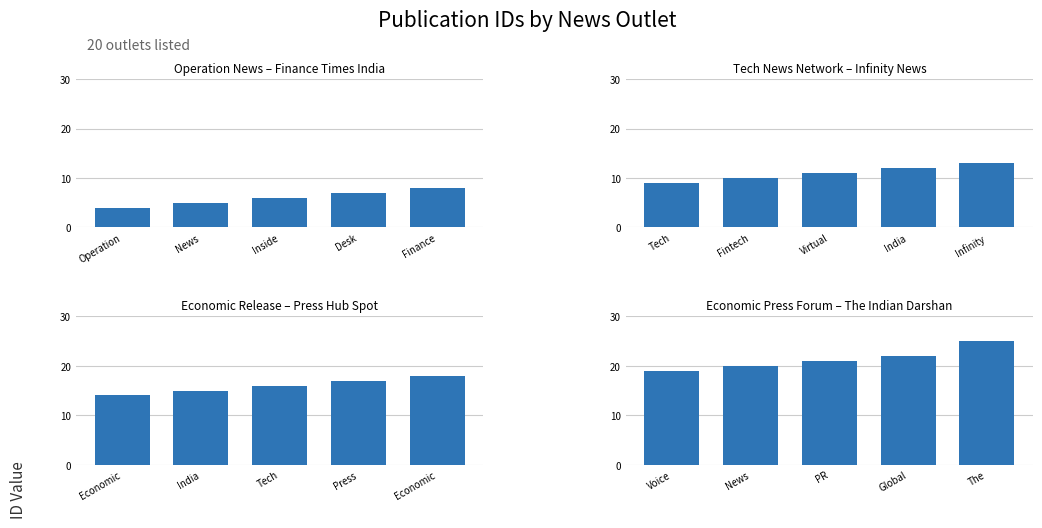

At how many categories does at least one series exceed 12?

5